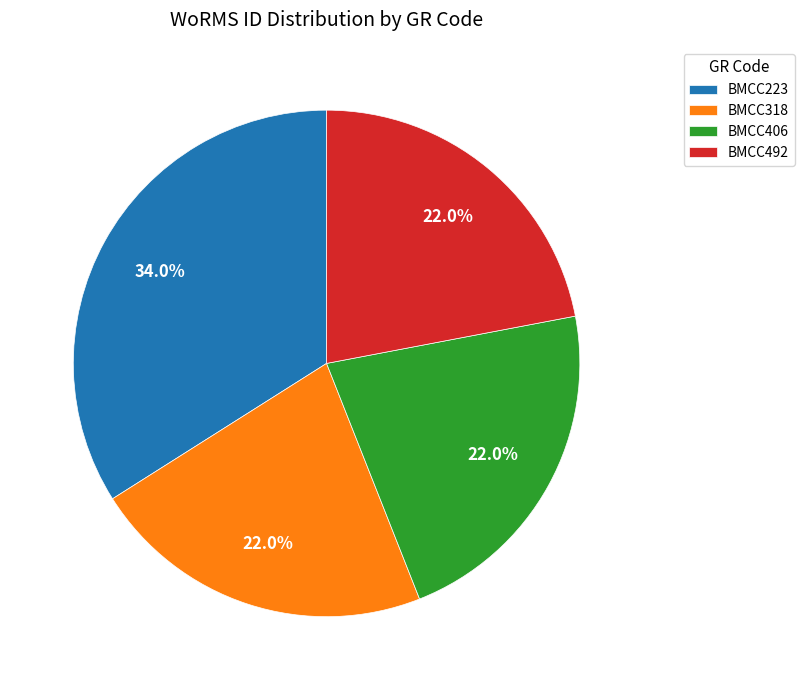

What is the ratio of the value at BMCC492 to the value at BMCC406?

1.0